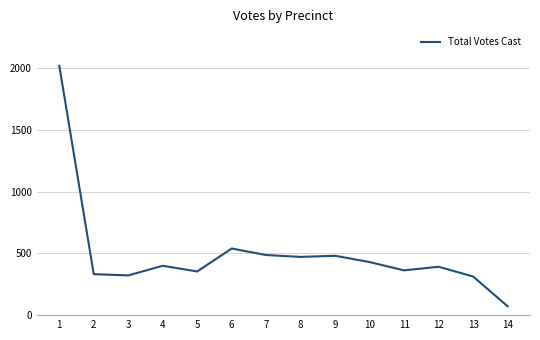

The value at 4 is 228. True or false?

False